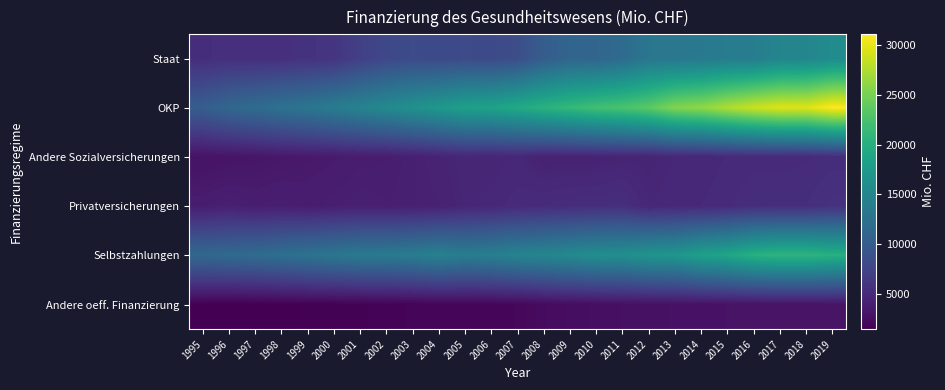

List the series in order of their peak value, highest first.

OKP, Selbstzahlungen, Staat, Privatversicherungen, Andere Sozialversicherungen, Andere oeff. Finanzierung